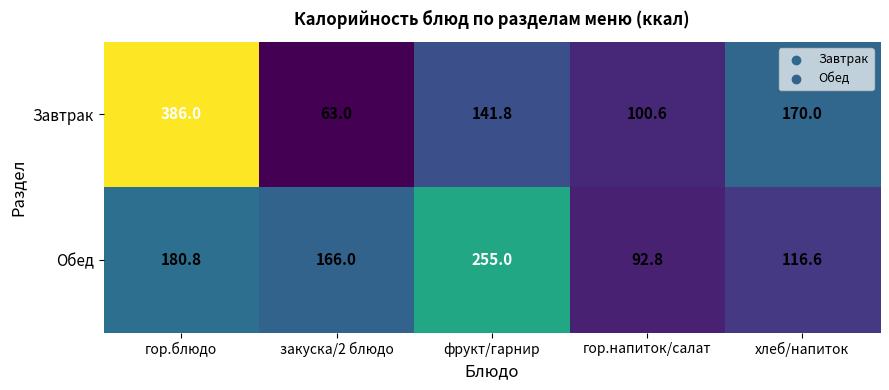

How many categories are shown in the chart?

5